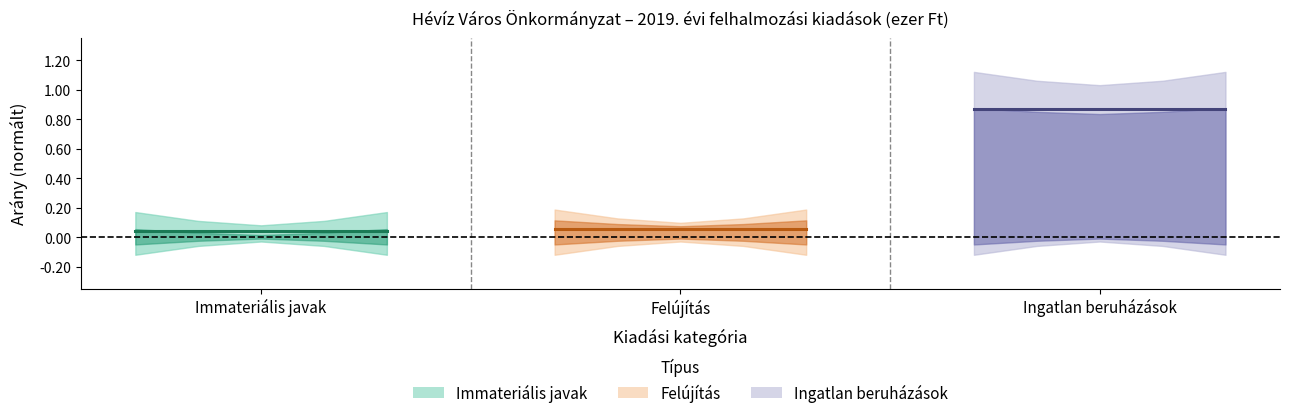

What is the maximum value shown in the chart?

0.9